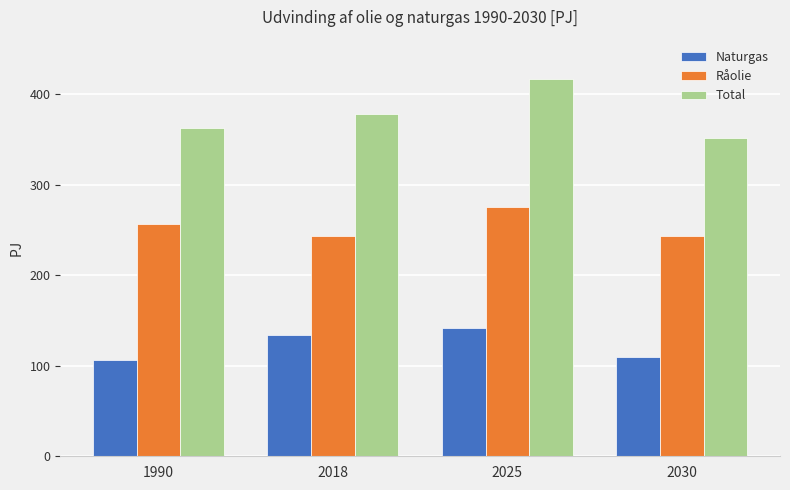

What is the difference between the maximum and minimum values in the Total series?

64.7